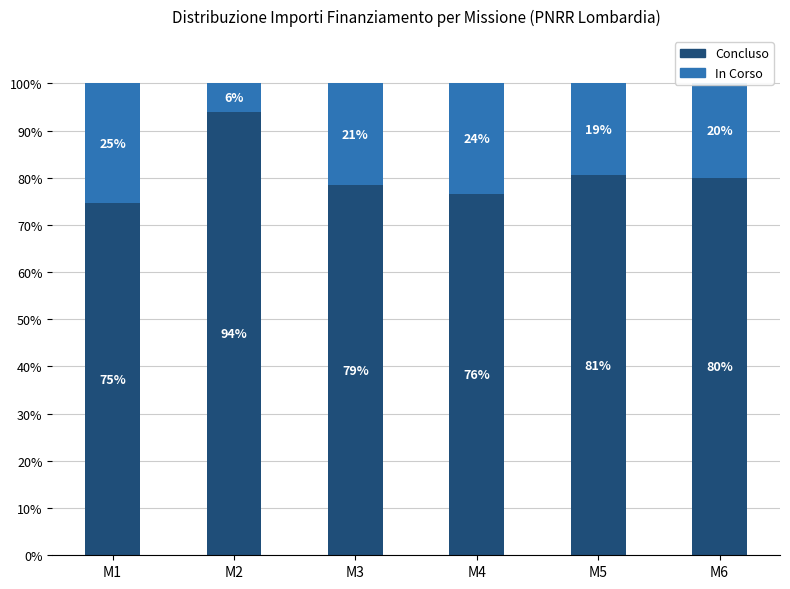

What are all the series names shown in the legend?

Concluso, In Corso